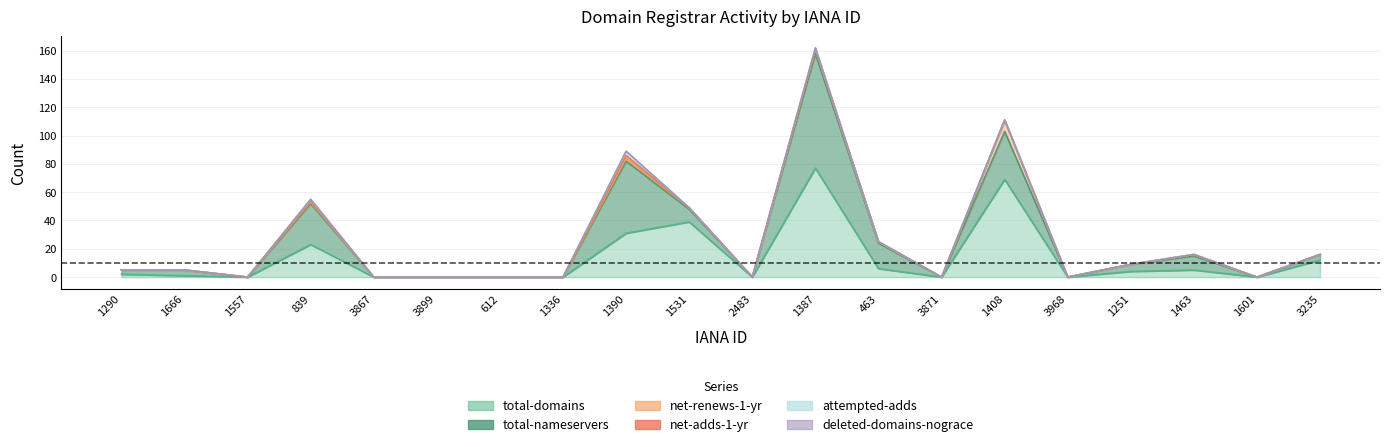

True or false: net-renews-1-yr has a value of 0 at 1336.

True